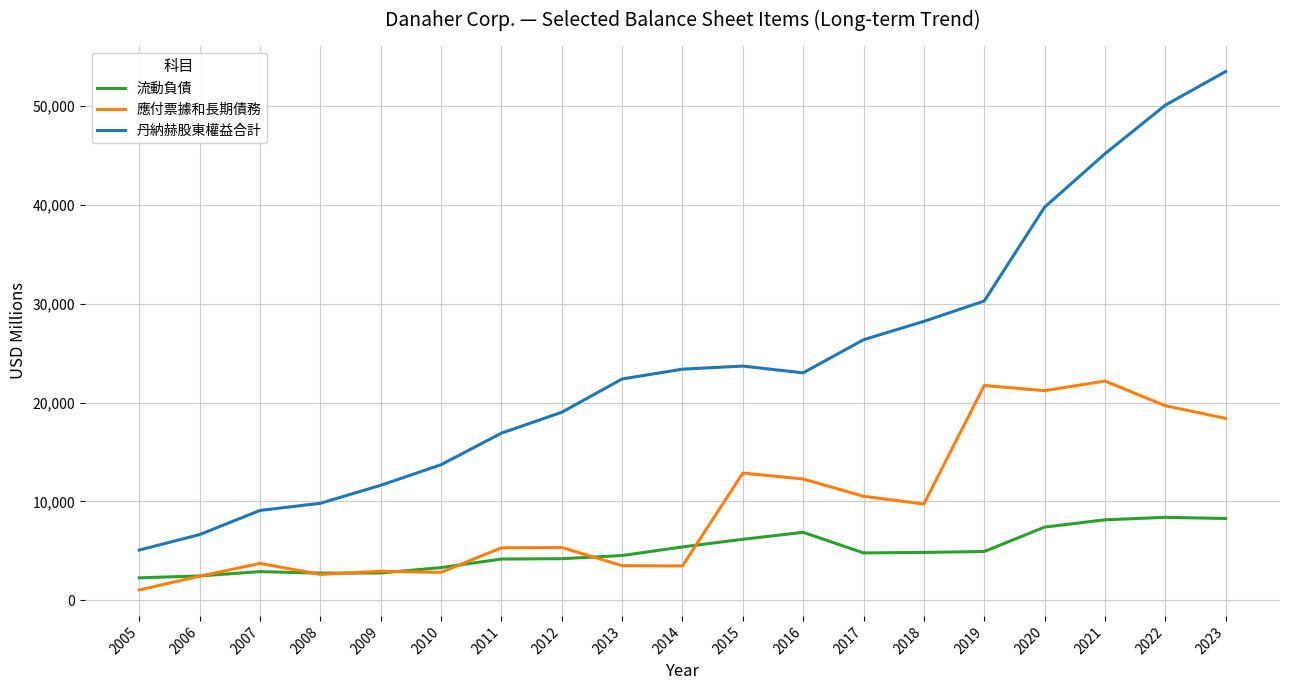

True or false: 流動負債 and 丹納赫股東權益合計 cross at least once.

False